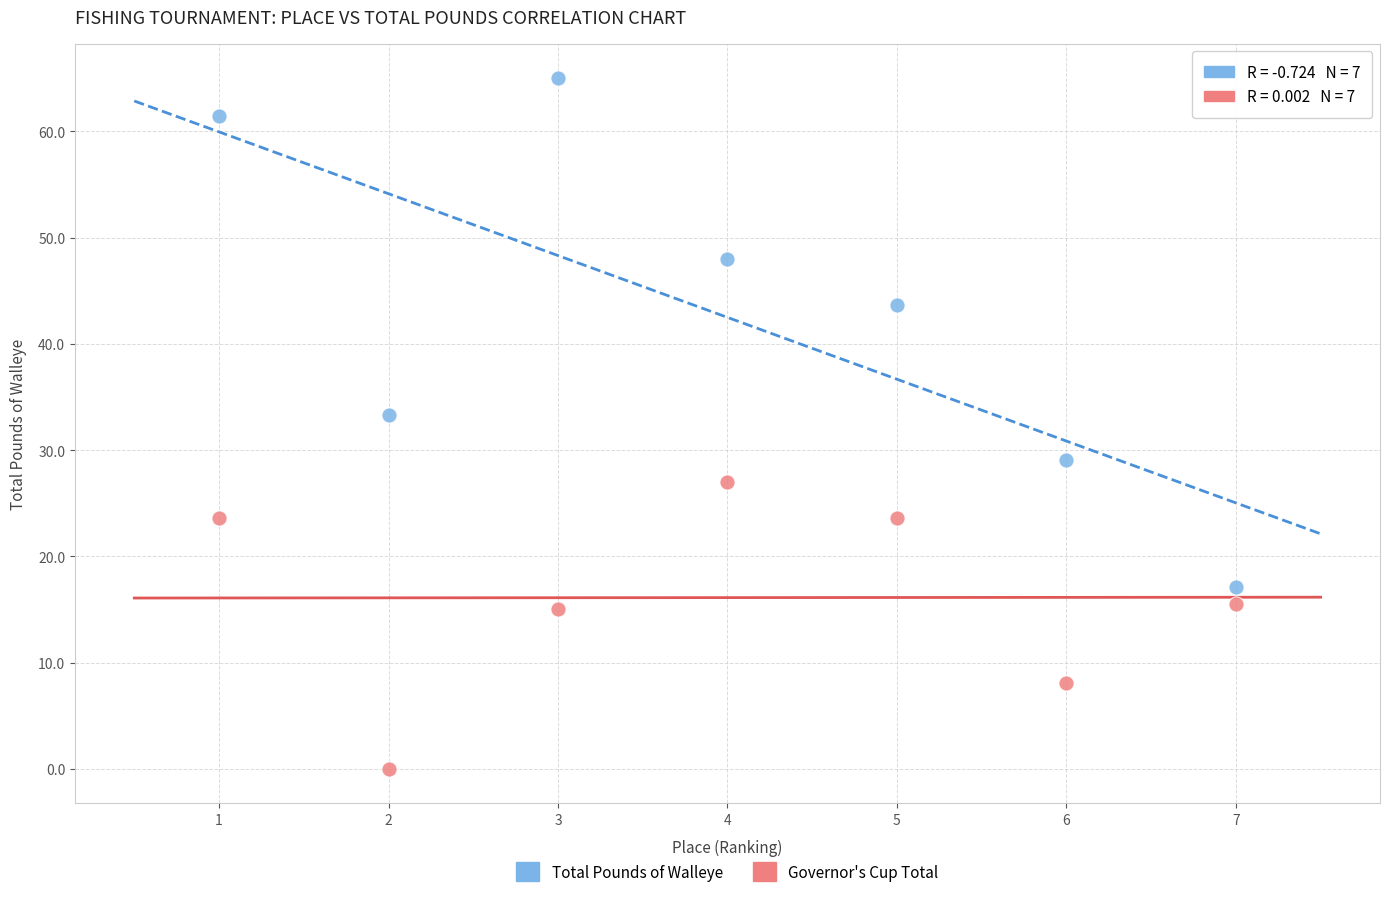

Which series contains the highest Y value?

Total Pounds of Walleye